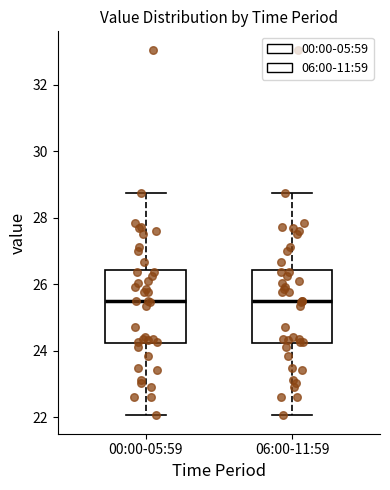

Reading left to right, transcribe this box plot: for each box, give where its median line is, the range the box spans, and where its two whiskers end, as read against the y-axis. The values are not printed on the chart, so give them approximately, as read against the axis.

00:00-05:59: median 25.4, box 24.2 to 26.4, whiskers 22.0 to 28.8
06:00-11:59: median 25.4, box 24.2 to 26.4, whiskers 22.0 to 28.8